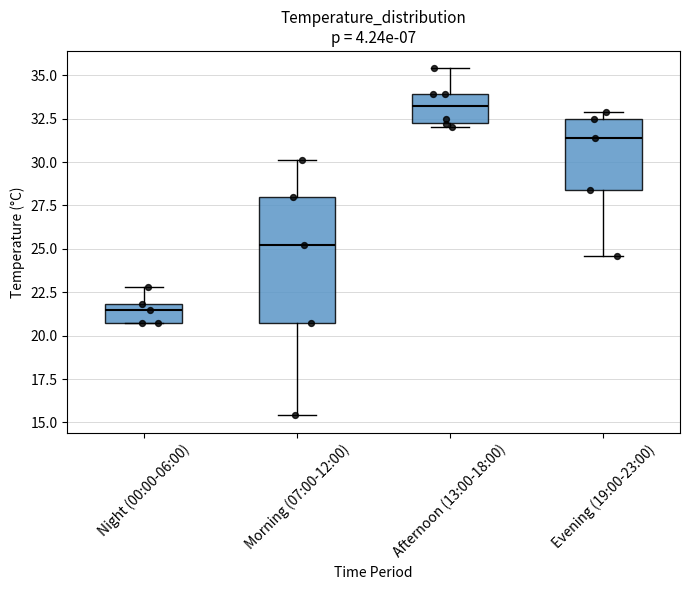

Reading left to right, transcribe this box plot: for each box, give where its median line is, the range the box spans, and where its two whiskers end, as read against the y-axis. The values are not printed on the chart, so give them approximately, as read against the axis.

Night (00:00-06:00): median 21.5, box 20.5 to 22.0, whiskers 20.5 to 23.0
Morning (07:00-12:00): median 25.0, box 20.5 to 28.0, whiskers 15.5 to 30.0
Afternoon (13:00-18:00): median 33.0, box 32.5 to 34.0, whiskers 32.0 to 35.5
Evening (19:00-23:00): median 31.5, box 28.5 to 32.5, whiskers 24.5 to 33.0